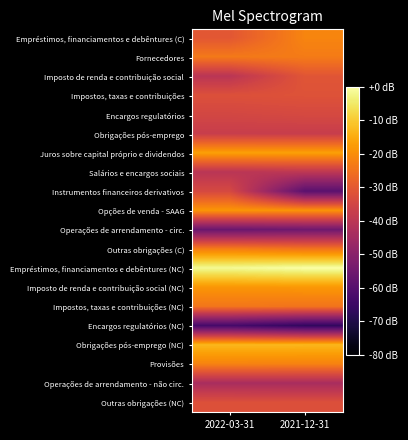

Which series changed the most between 2022-03-31 and 2021-12-31?

Instrumentos financeiros derivativos